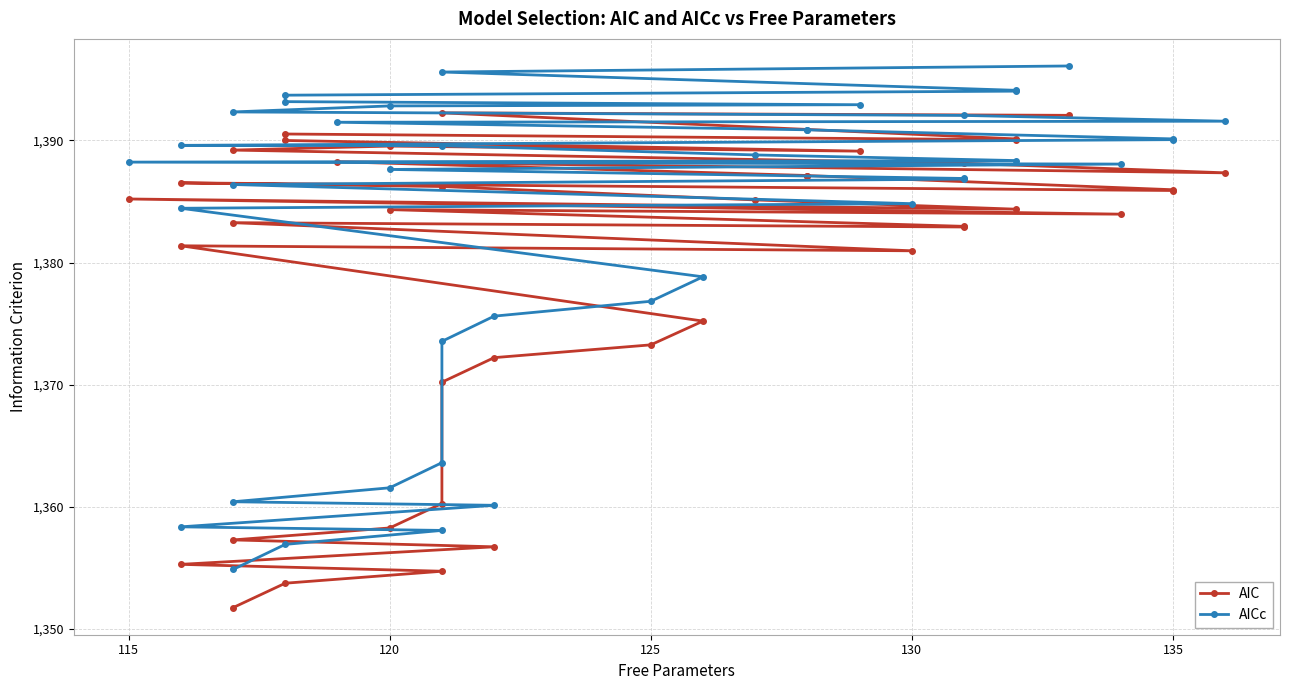

What is the average value of the AICc series?

1382.7